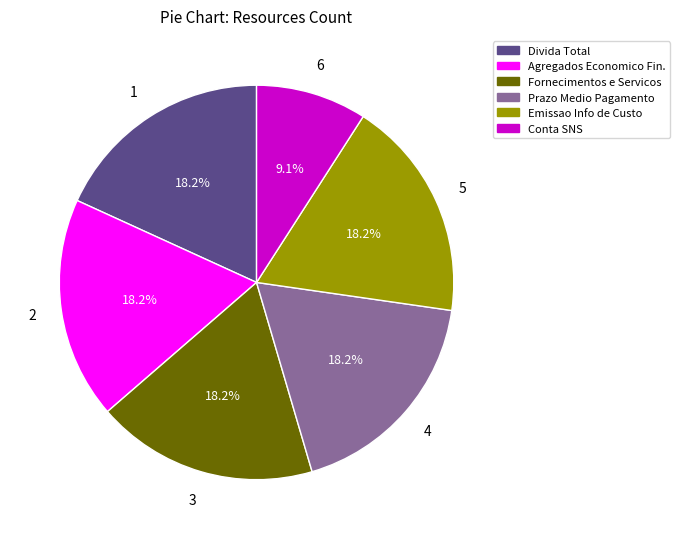

Approximately how many times larger is the value at 3 compared to 6?

2.0